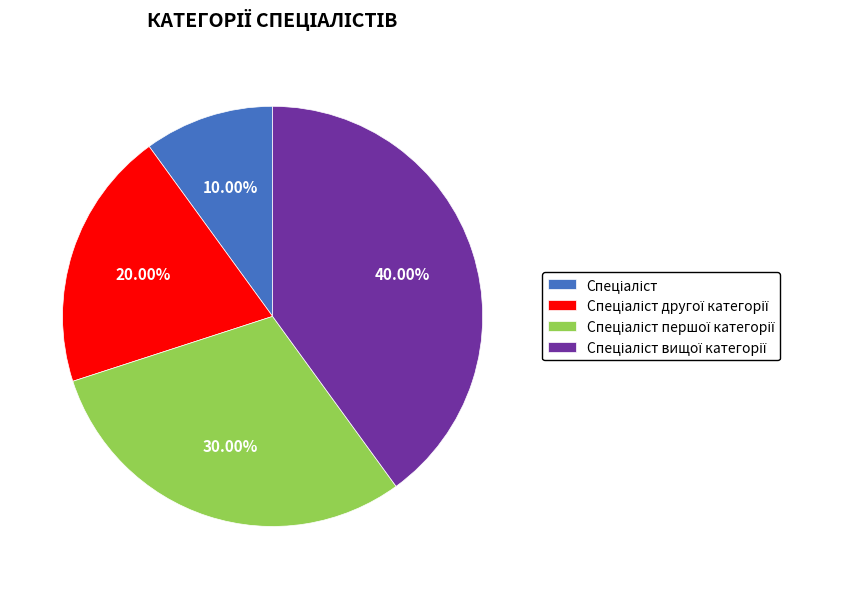

Does any single category account for the majority?

No